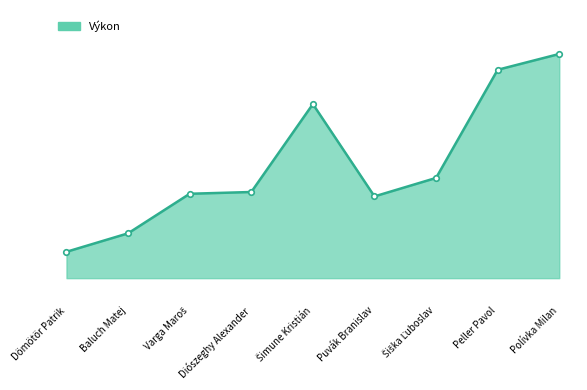

What is the sum of the values at Dömötör Patrik and Diószeghy Alexander?

17.3